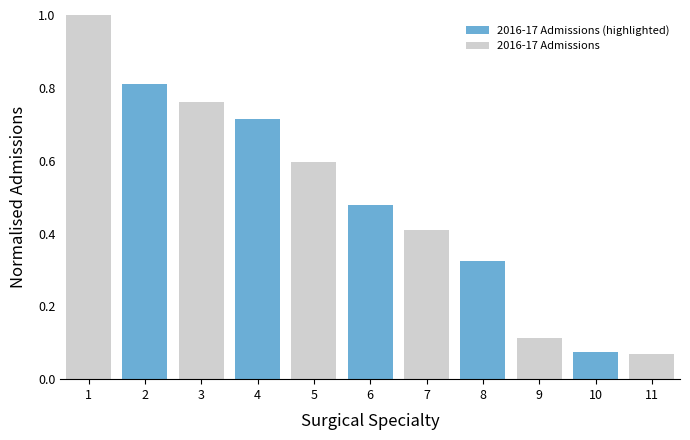

Count the number of data series in this chart.

1